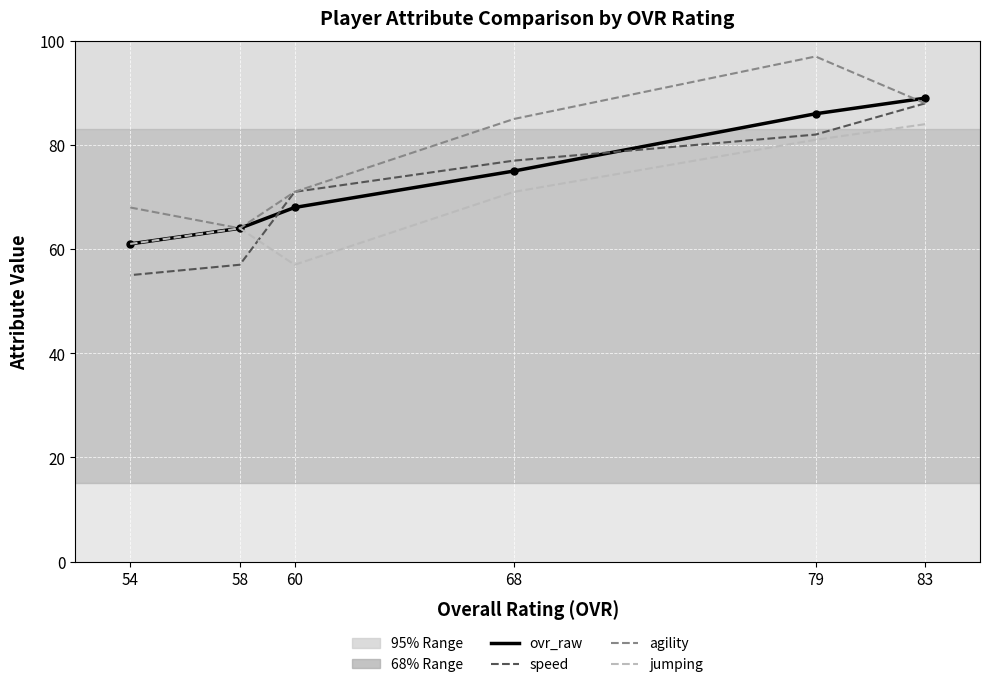

Rank the series by their average value, from highest to lowest.

agility, ovr_raw, speed, jumping